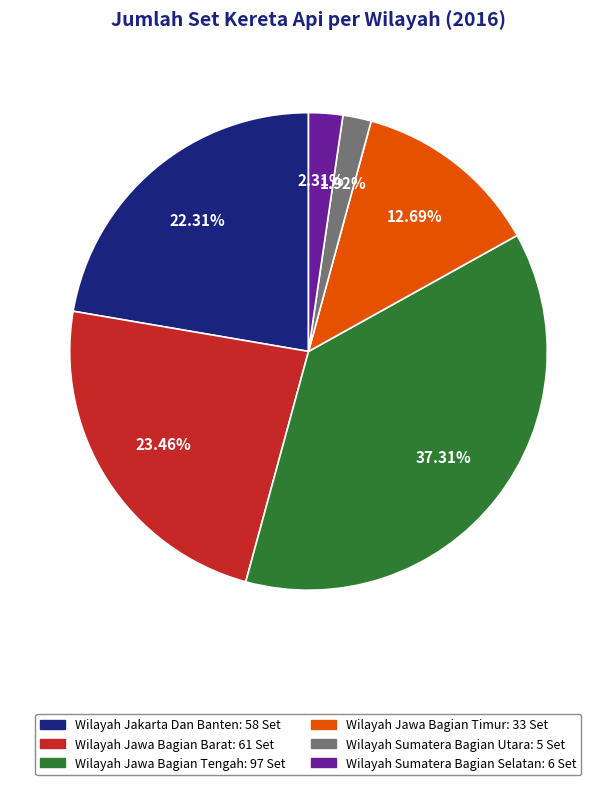

The Wilayah Jakarta Dan Banten slice represents 22% of the pie. True or false?

True